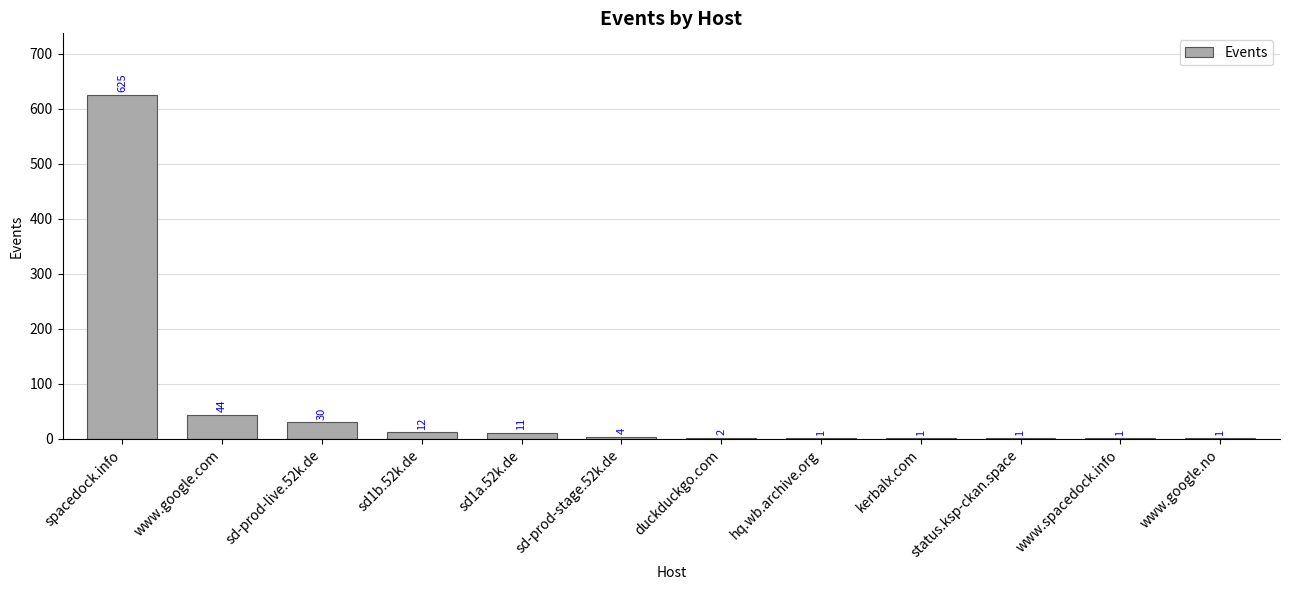

What is the greatest value displayed?

625